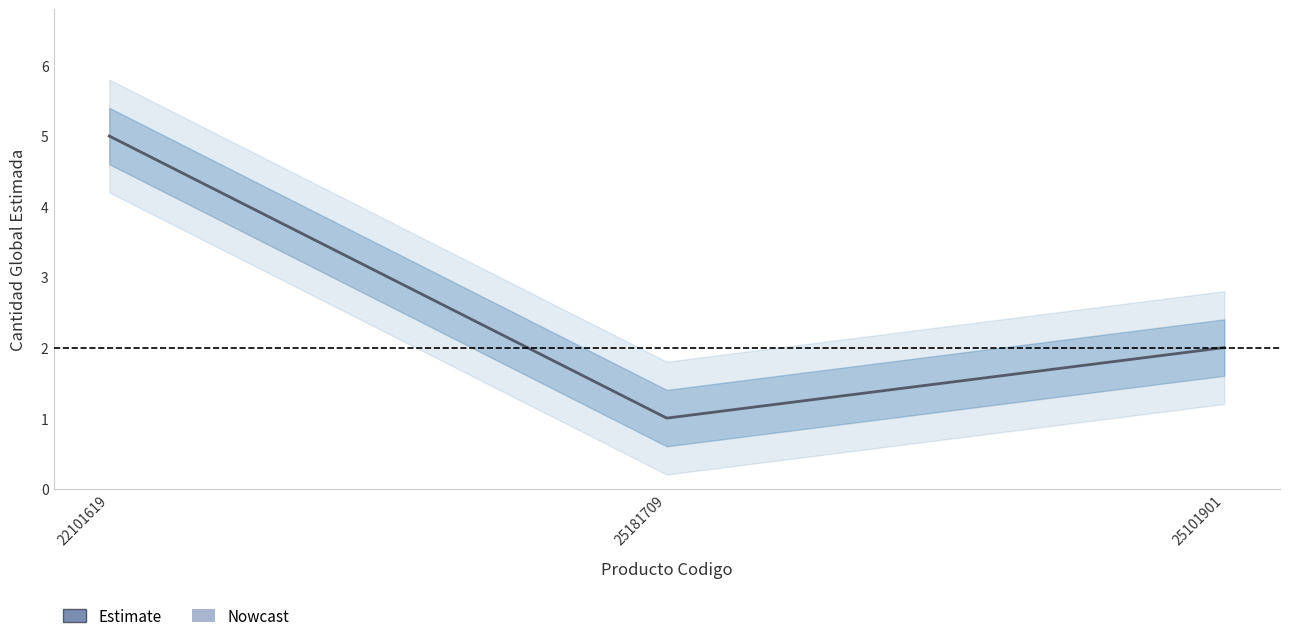

At which label does the data first exceed 2?

22101619